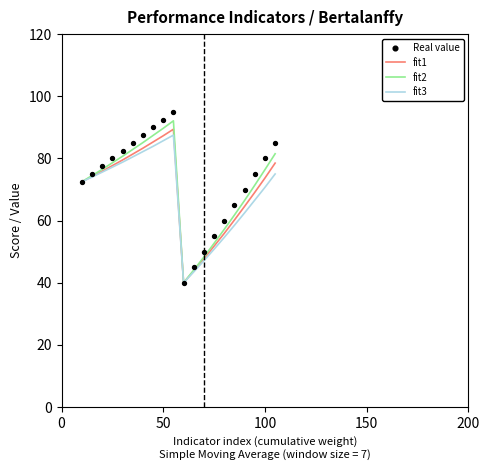

Which series contains the lowest Y value?

fit1